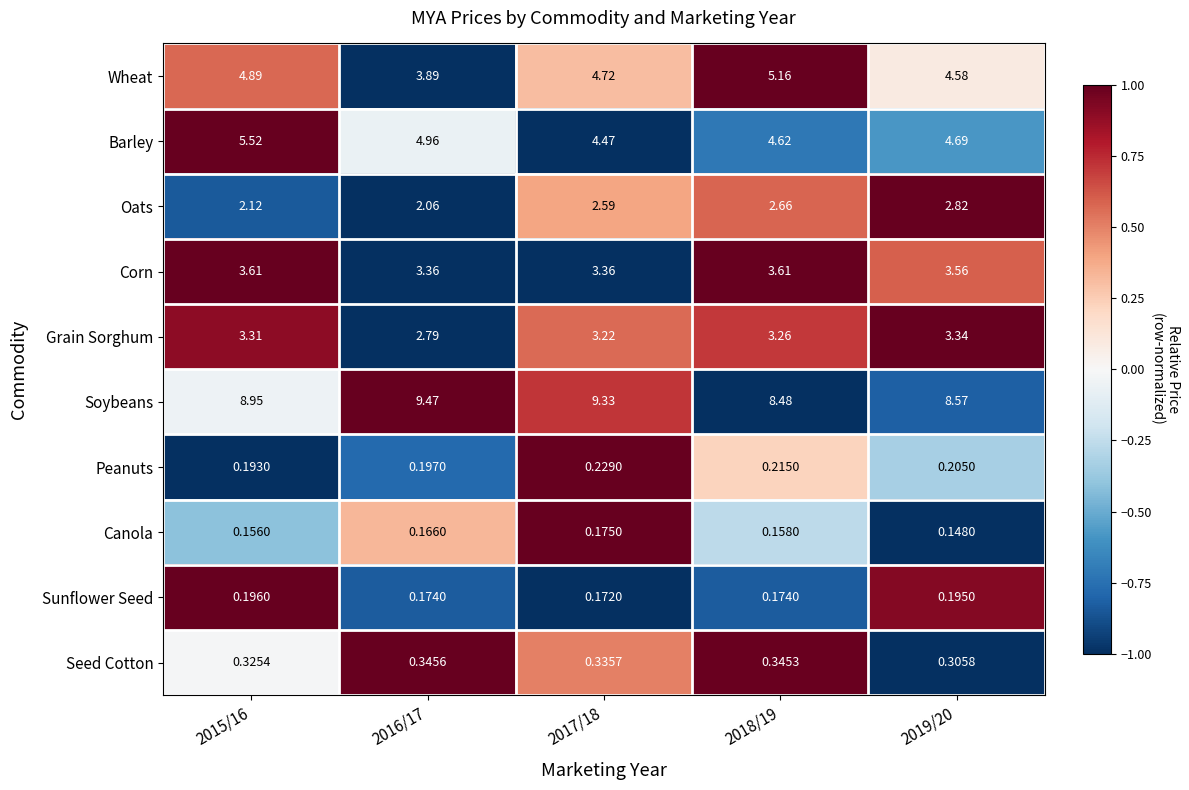

Which series has the largest total across all categories?

Soybeans